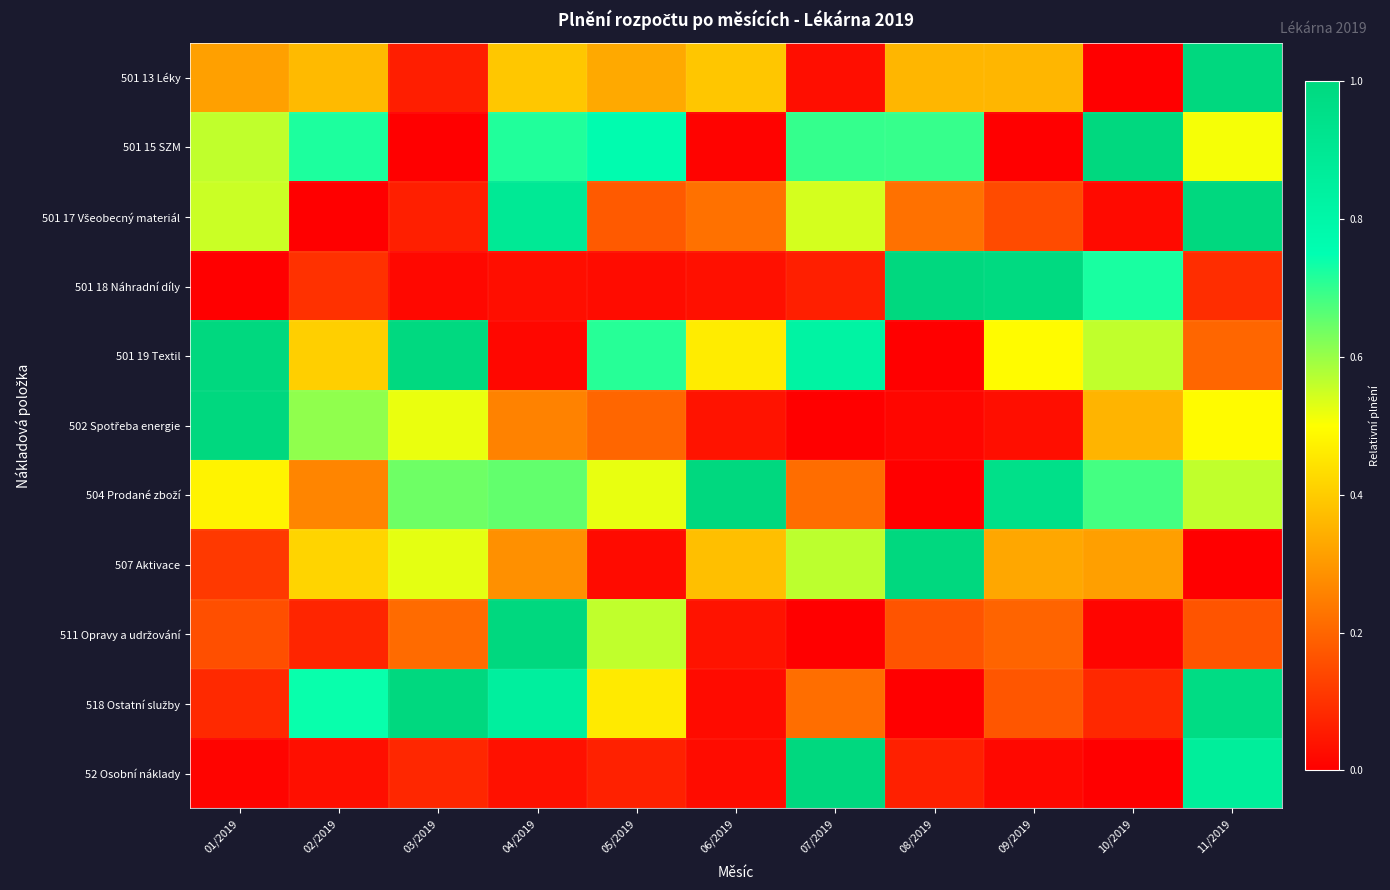

At how many categories does at least one series exceed 0?

11